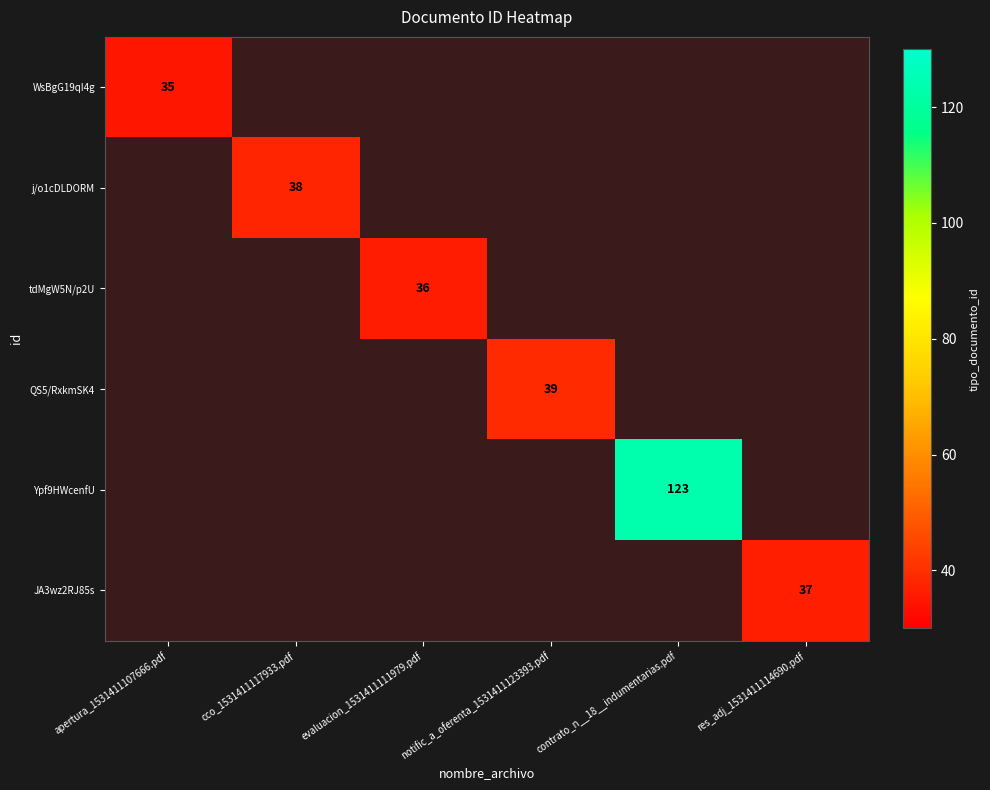

The tdMgW5N/p2U series shows 13 at evaluacion_1531411111979.pdf. True or false?

False